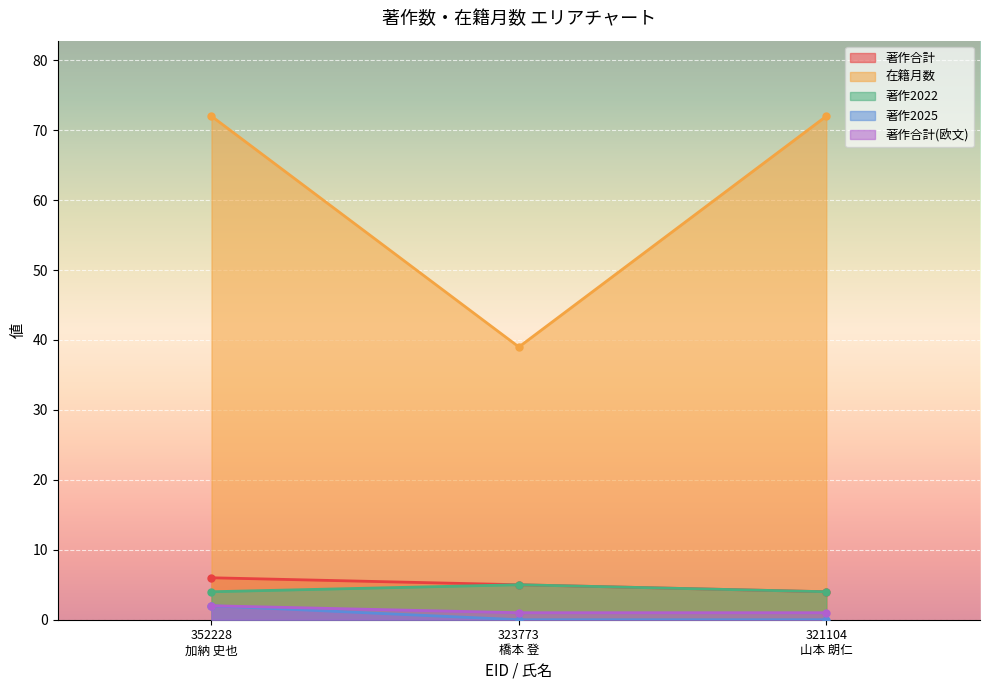

Read the 著作合計 value at 323773
橋本 登.

5